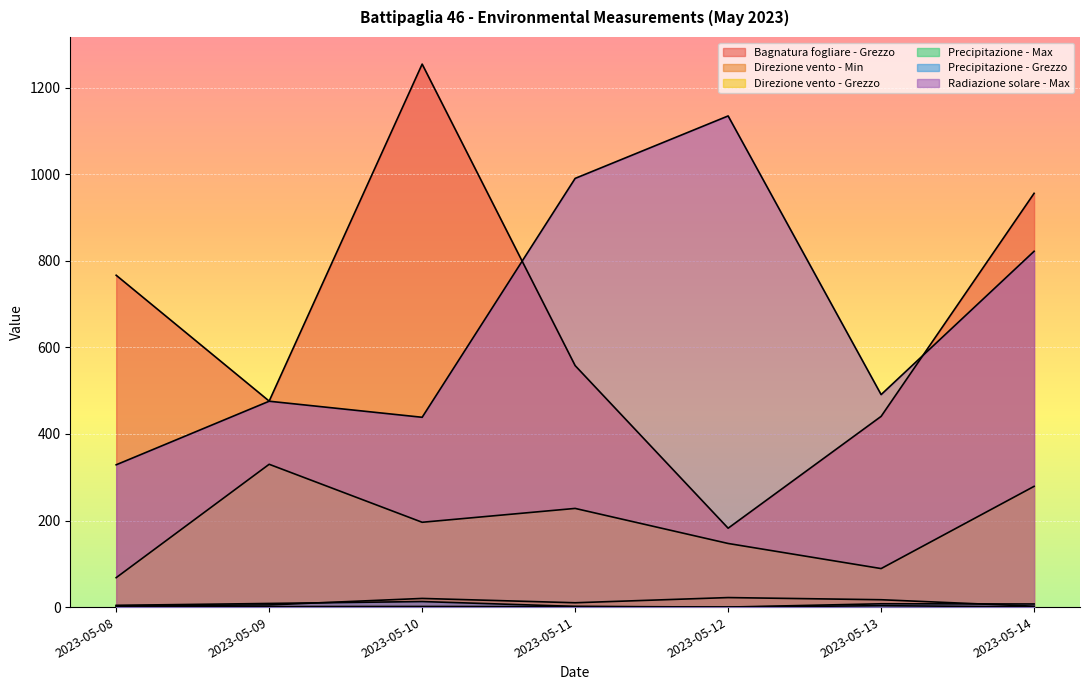

Is the value of Radiazione solare - Max at 2023-05-14 greater than the value of Precipitazione - Max at 2023-05-09?

Yes